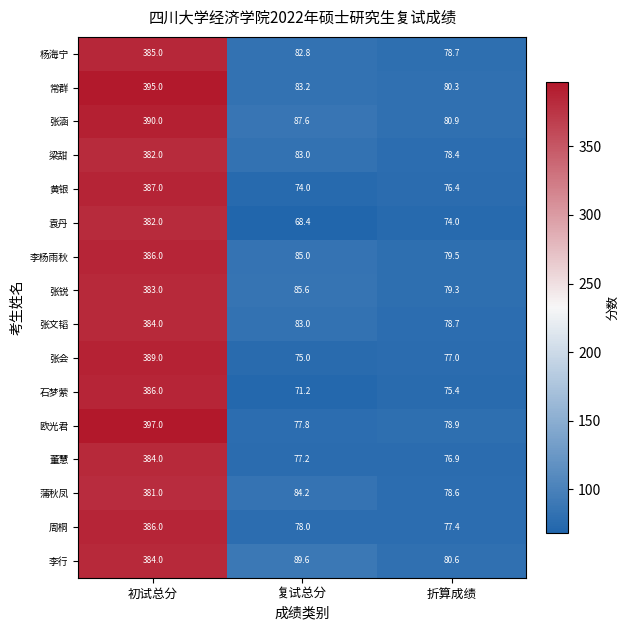

Between 初试总分 and 复试总分, which series saw the biggest shift?

欧光君